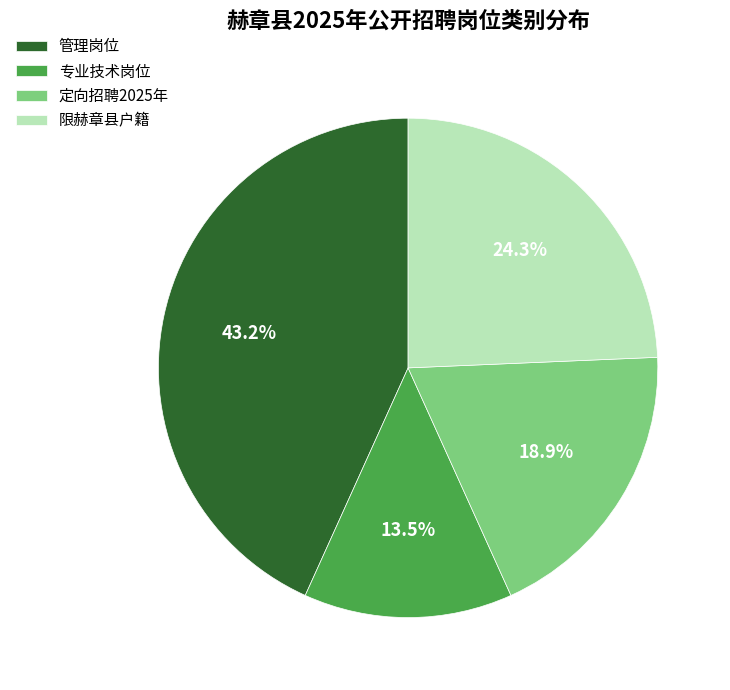

Count the number of slices in the pie.

4